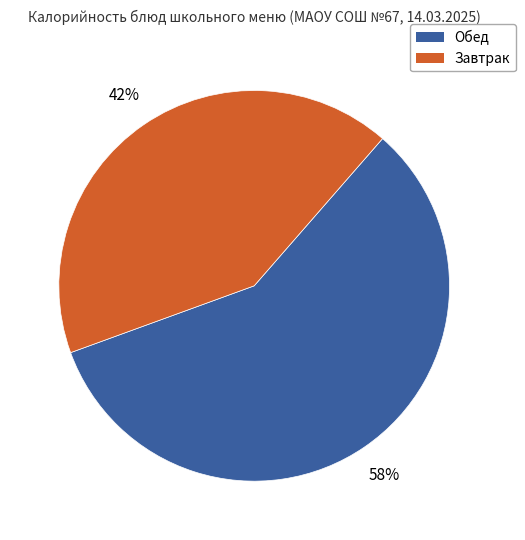

Is there any slice that represents more than half of the pie?

Yes